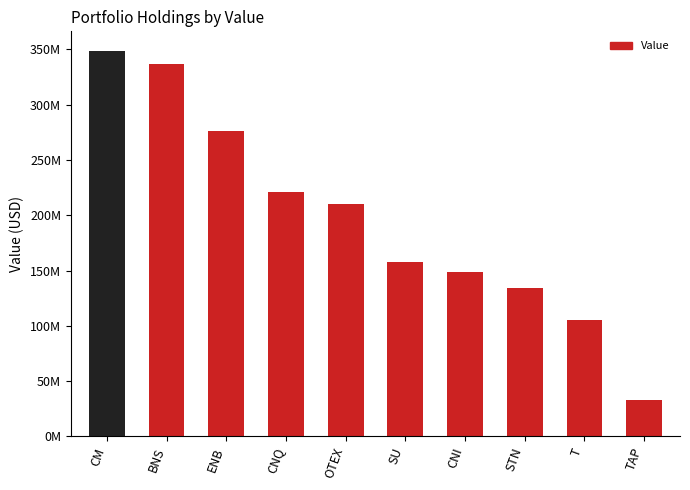

Where does the data first go above 210028000?

CM